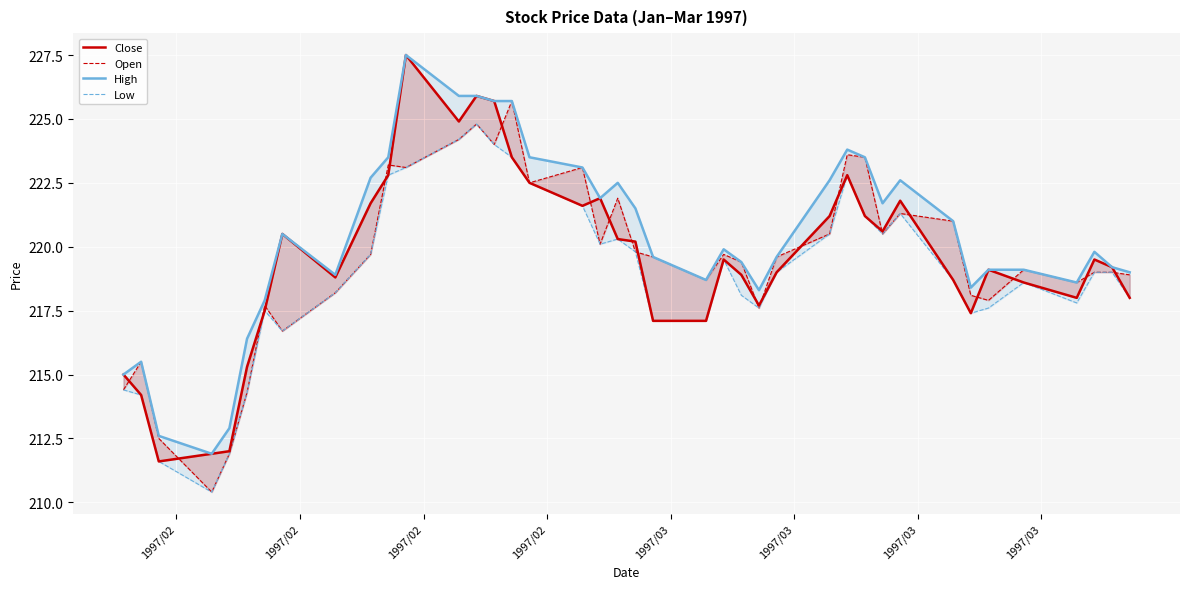

How many interior local peaks does the Low series have?

7